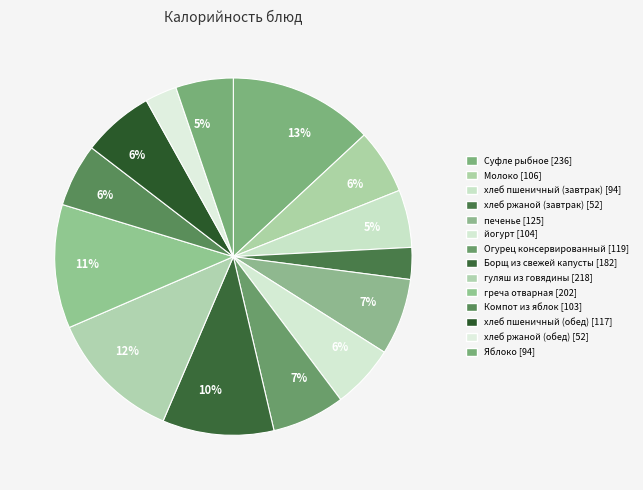

What is the largest slice in the pie chart?

Суфле рыбное